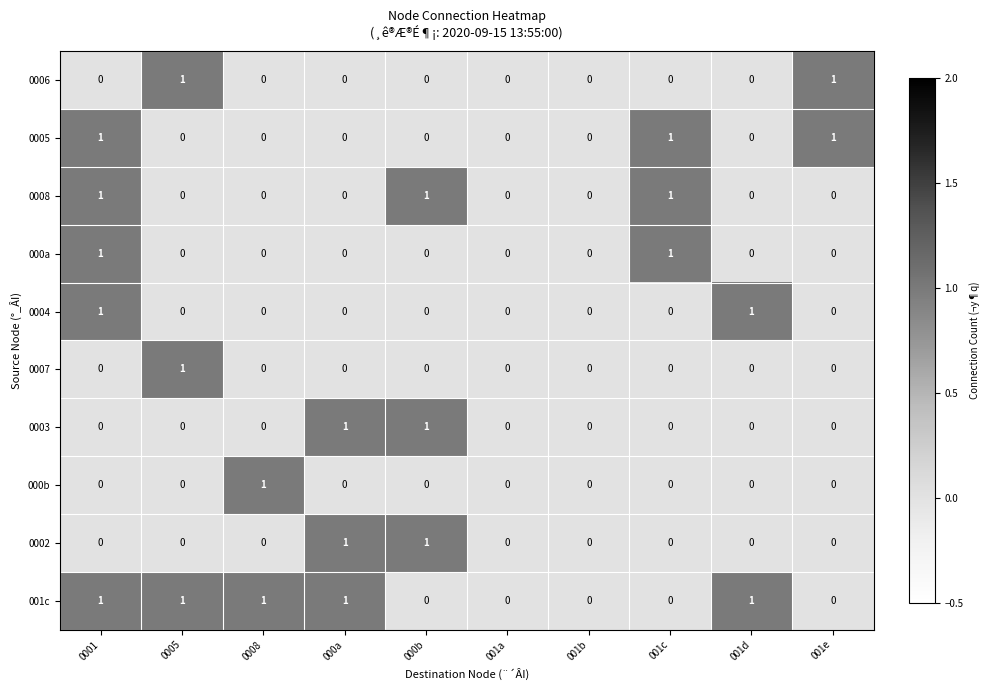

Which category has the highest value in the 0007 series?

0005